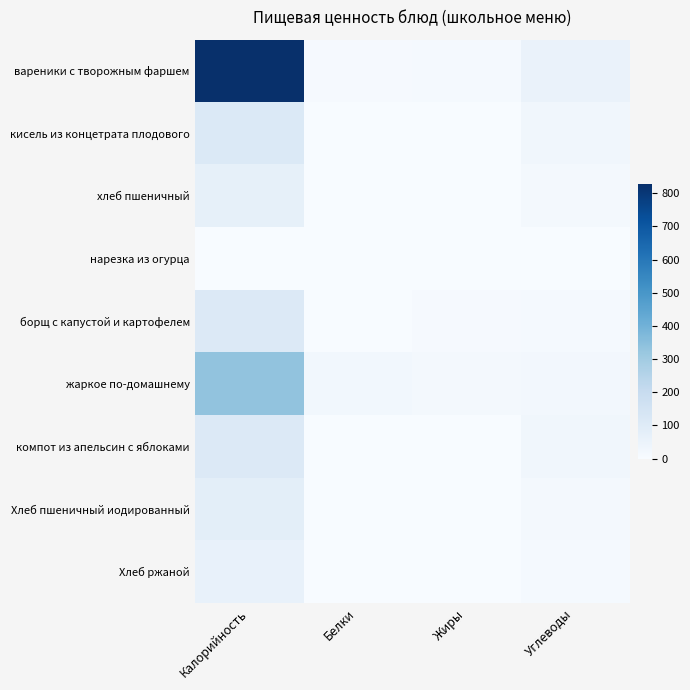

Count the number of data series in this chart.

9